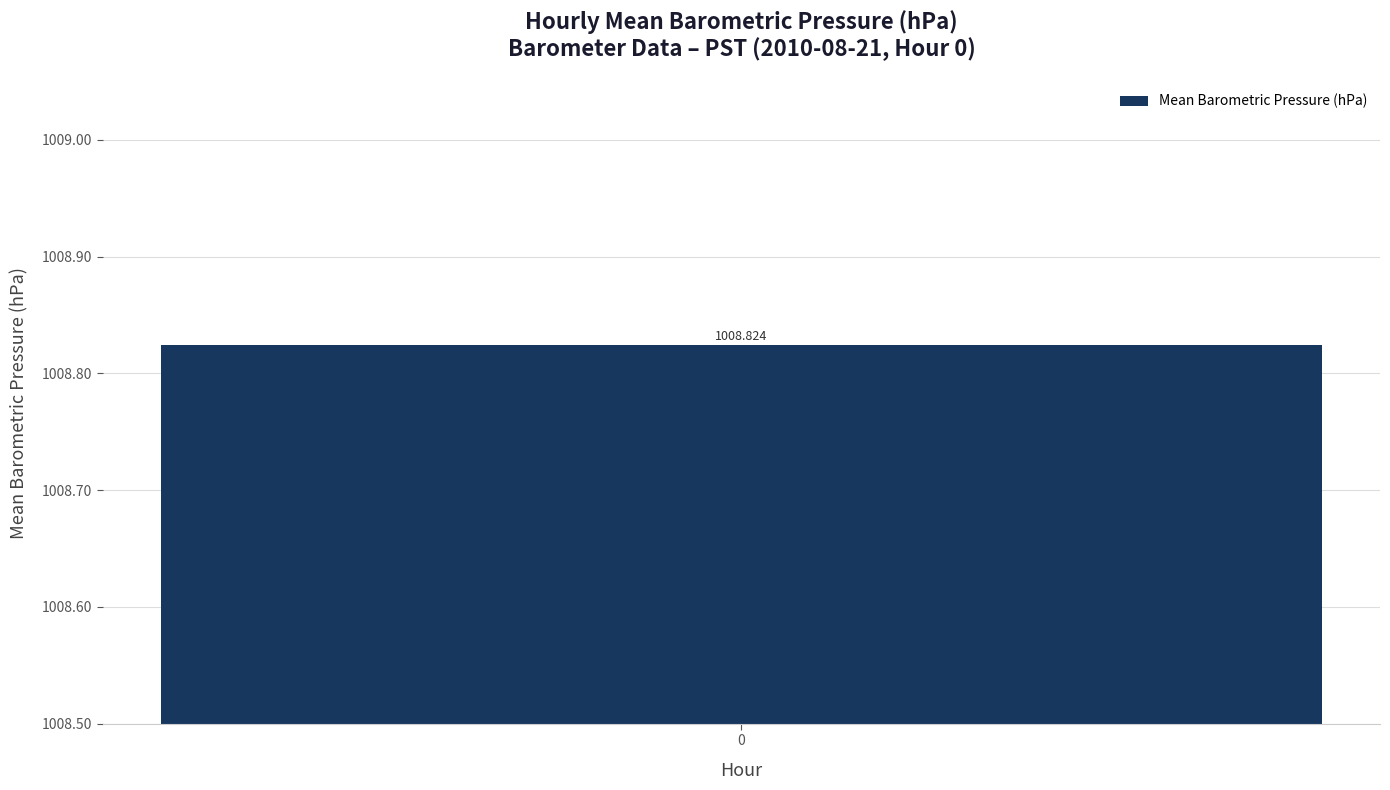

True or false: the data shows 1706.5 at 10.

False